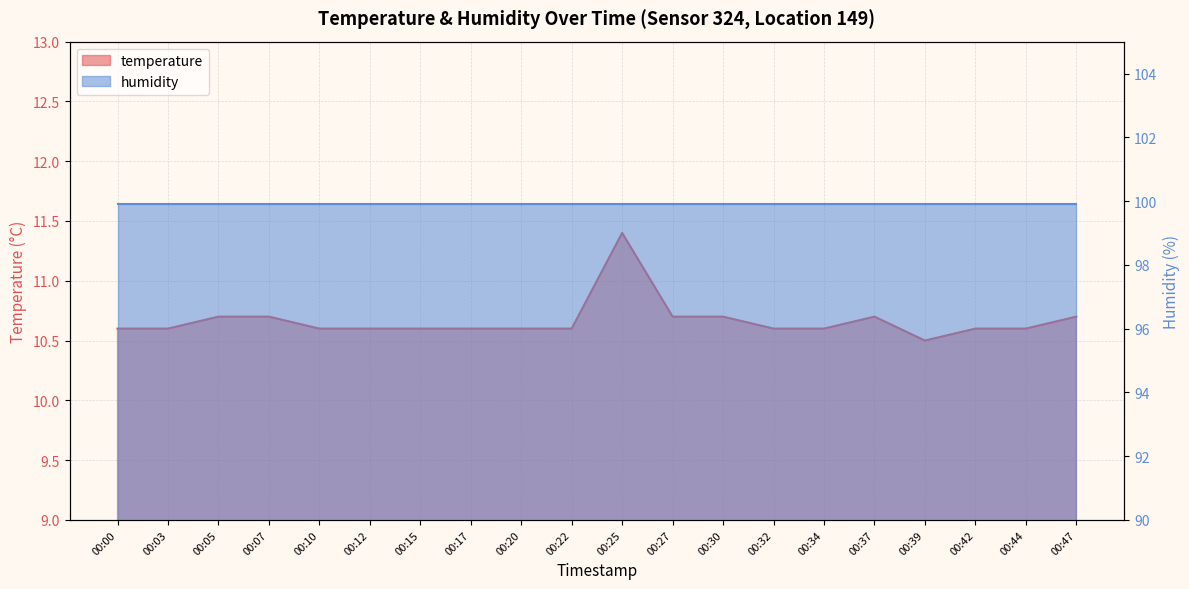

The chart shows a value of 10.6 at 00:34. True or false?

True